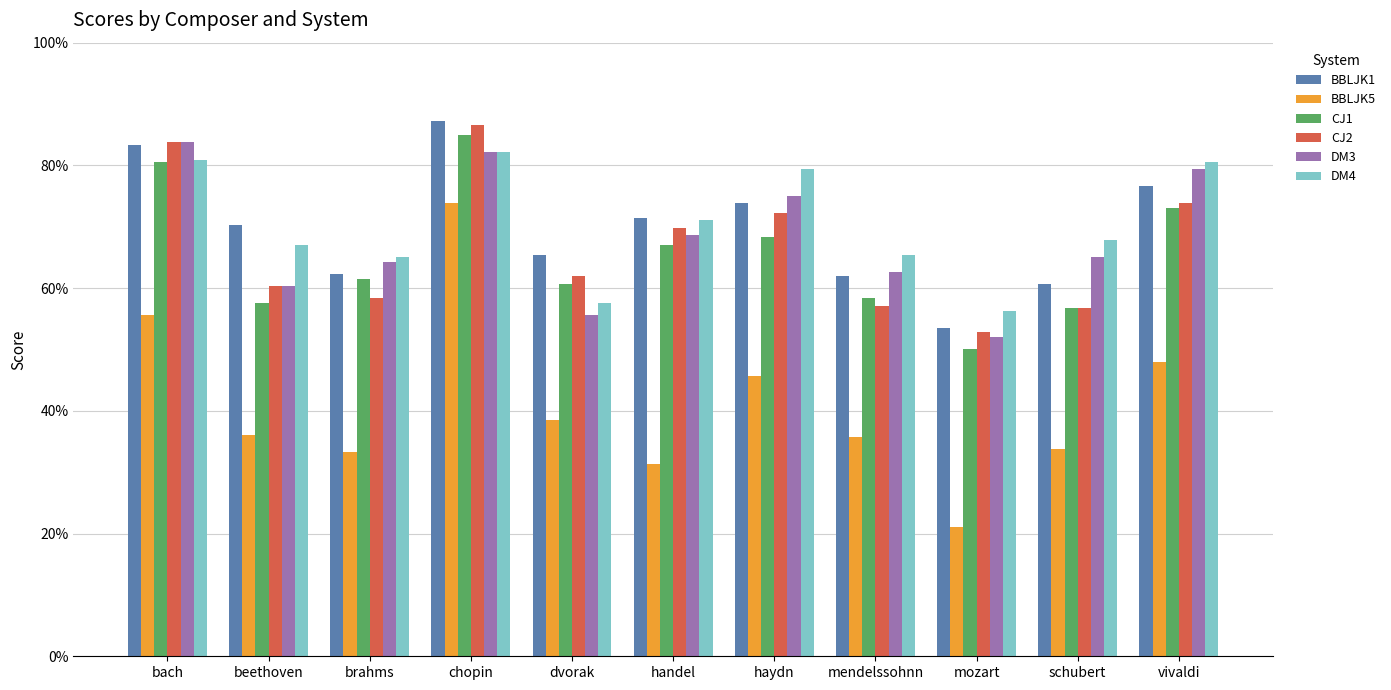

What is the spread (max minus min) of values at mendelssohnn?

29.8